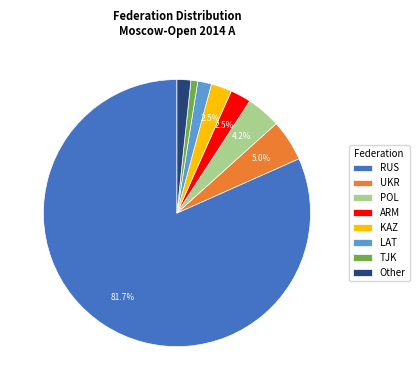

Which has a higher value, UKR or RUS?

RUS